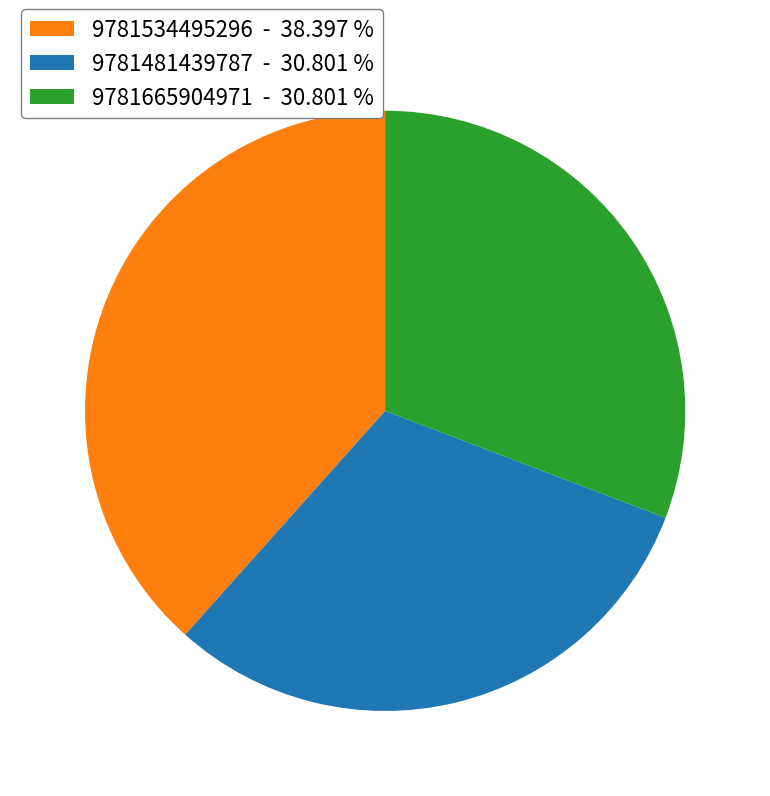

Count the number of slices in the pie.

3